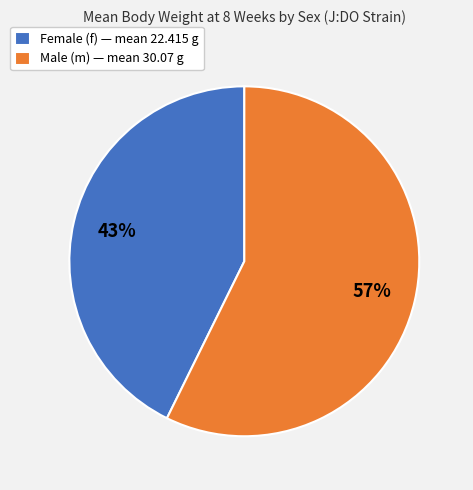

Between Male (m) — mean 30.07 g and Female (f) — mean 22.415 g, which is larger?

Male (m) — mean 30.07 g